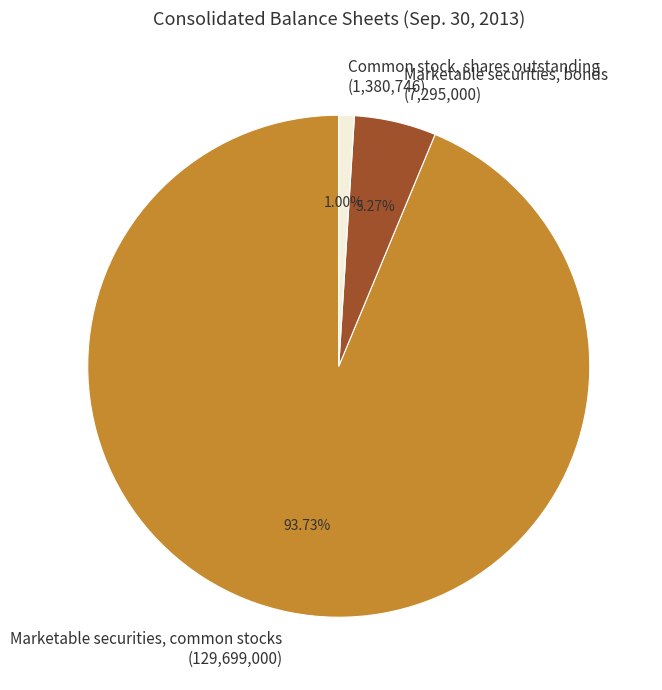

True or false: Marketable securities, common stocks accounts for 94% of the total.

True